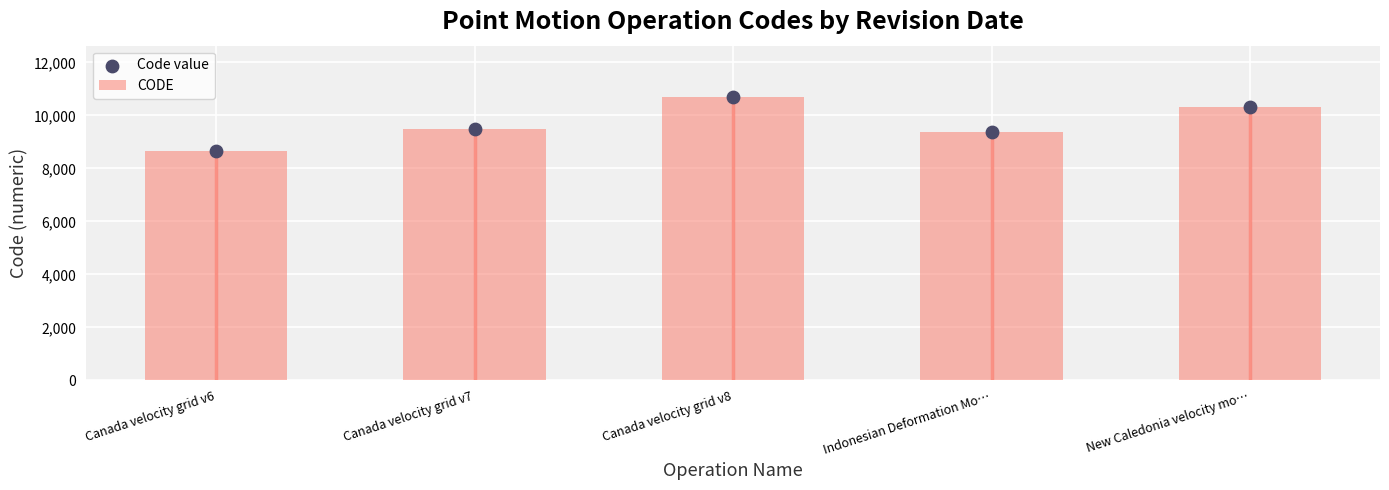

Which series contains the highest Y value?

CODE